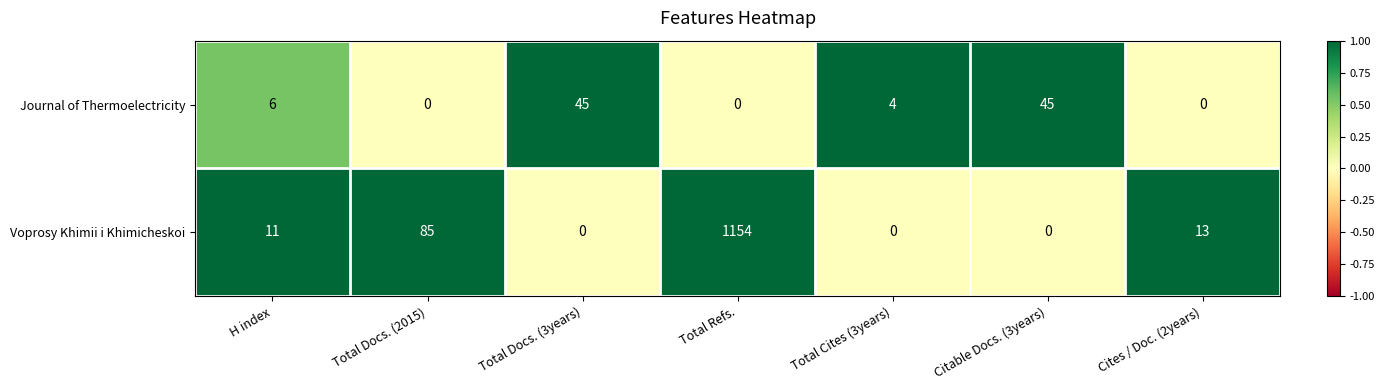

Where is Journal of Thermoelectricity nearest to the value 22?

H index